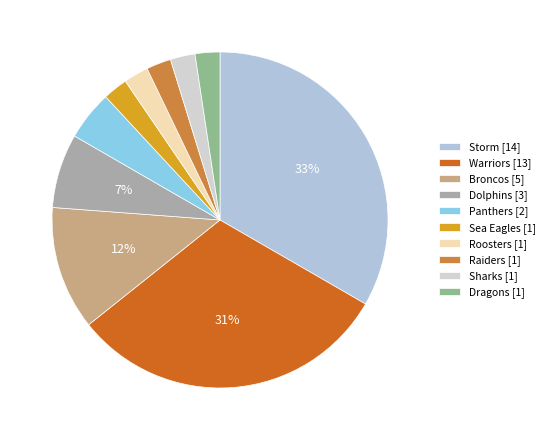

The Broncos slice represents 25% of the pie. True or false?

False